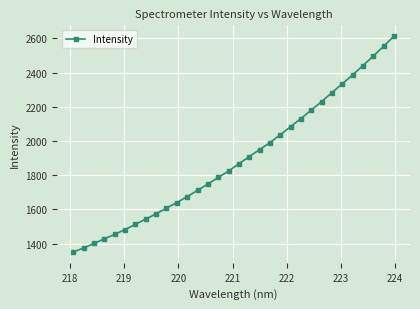

What is the maximum value shown in the chart?

2612.9